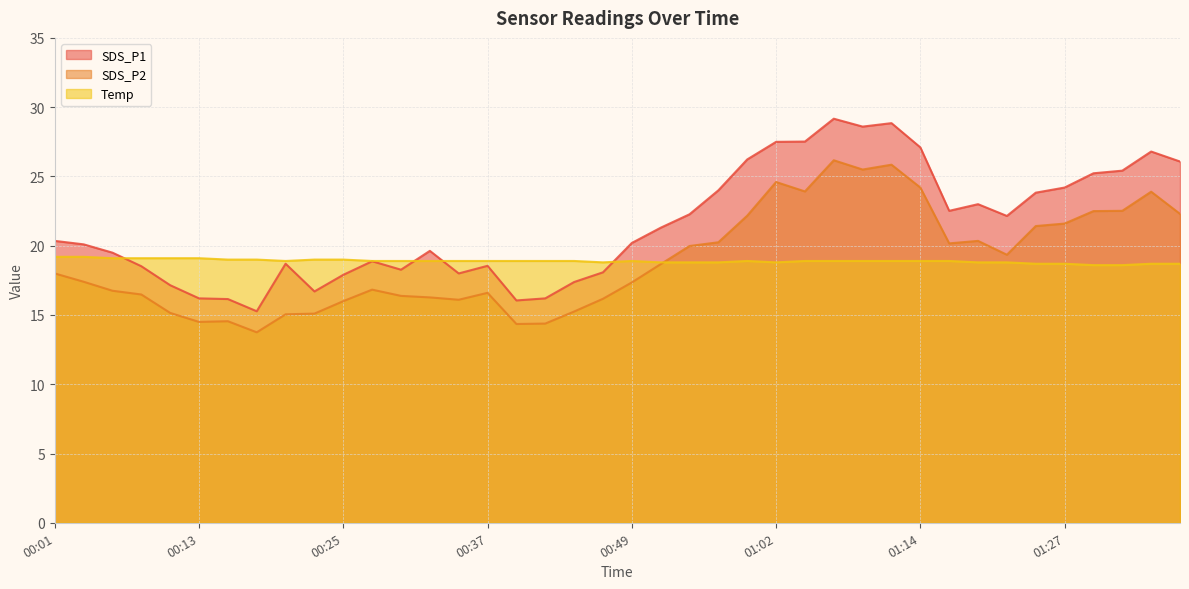

Reading left to right, extract all data points from this chart.

SDS_P1: 00:01=20.4	00:03=20.1	00:05=19.5	00:08=18.5	00:10=17.1	00:13=16.2	00:15=16.1	00:18=15.3	00:20=18.7	00:23=16.7	00:25=17.9	00:27=18.9	00:30=18.3	00:32=19.6	00:35=18.0	00:37=18.6	00:40=16.1	00:42=16.2	00:44=17.4	00:47=18.1	00:49=20.2	00:52=21.3	00:54=22.3	00:57=24.0	00:59=26.2	01:02=27.5	01:04=27.5	01:06=29.2	01:09=28.6	01:12=28.9	01:14=27.1	01:17=22.5	01:19=23.0	01:22=22.1	01:25=23.8	01:27=24.2	01:30=25.2	01:32=25.4	01:35=26.8	01:38=26.1
SDS_P2: 00:01=18.0	00:03=17.4	00:05=16.8	00:08=16.5	00:10=15.2	00:13=14.5	00:15=14.6	00:18=13.8	00:20=15.1	00:23=15.1	00:25=16.0	00:27=16.8	00:30=16.4	00:32=16.3	00:35=16.1	00:37=16.6	00:40=14.3	00:42=14.4	00:44=15.2	00:47=16.2	00:49=17.4	00:52=18.7	00:54=20.0	00:57=20.2	00:59=22.2	01:02=24.6	01:04=23.9	01:06=26.2	01:09=25.5	01:12=25.9	01:14=24.2	01:17=20.2	01:19=20.4	01:22=19.4	01:25=21.4	01:27=21.6	01:30=22.5	01:32=22.5	01:35=23.9	01:38=22.3
Temp: 00:01=19.2	00:03=19.2	00:05=19.1	00:08=19.1	00:10=19.1	00:13=19.1	00:15=19.0	00:18=19.0	00:20=18.9	00:23=19.0	00:25=19.0	00:27=18.9	00:30=18.9	00:32=18.9	00:35=18.9	00:37=18.9	00:40=18.9	00:42=18.9	00:44=18.9	00:47=18.8	00:49=18.9	00:52=18.8	00:54=18.8	00:57=18.8	00:59=18.9	01:02=18.8	01:04=18.9	01:06=18.9	01:09=18.9	01:12=18.9	01:14=18.9	01:17=18.9	01:19=18.8	01:22=18.8	01:25=18.7	01:27=18.7	01:30=18.6	01:32=18.6	01:35=18.7	01:38=18.7